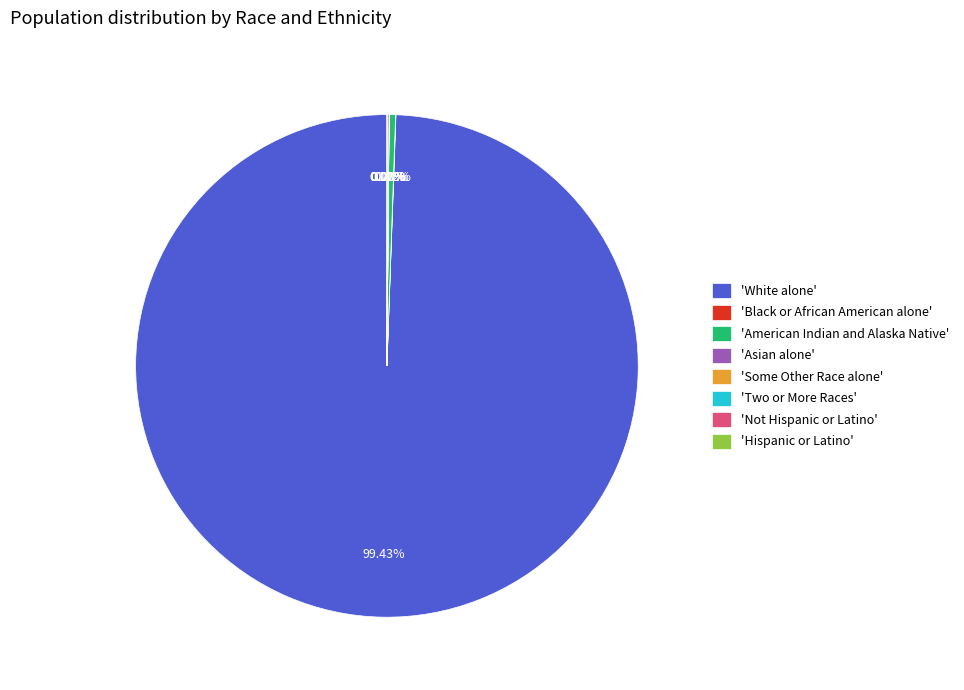

What is the majority slice?

'White alone'